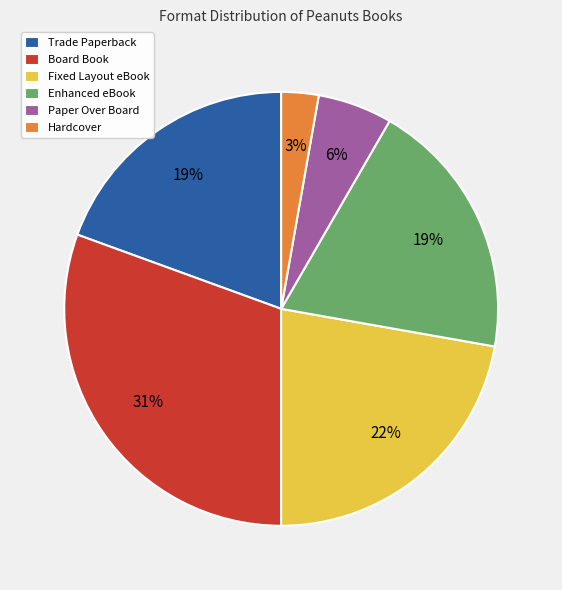

Is Hardcover the majority of the pie?

No